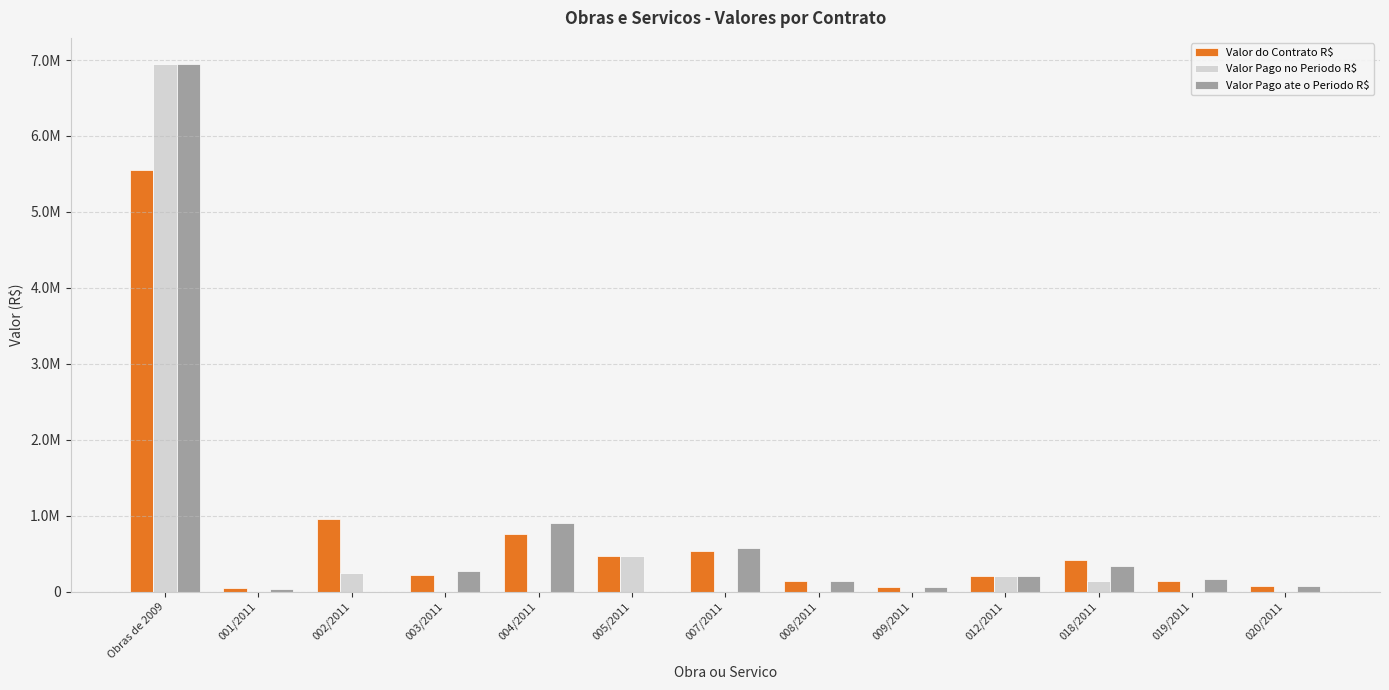

What is the minimum value for Valor do Contrato R$?

48800.0